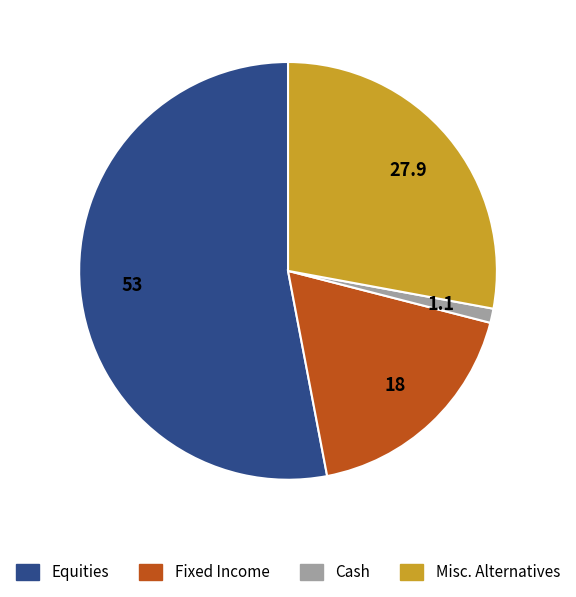

How many segments does this pie chart have?

4